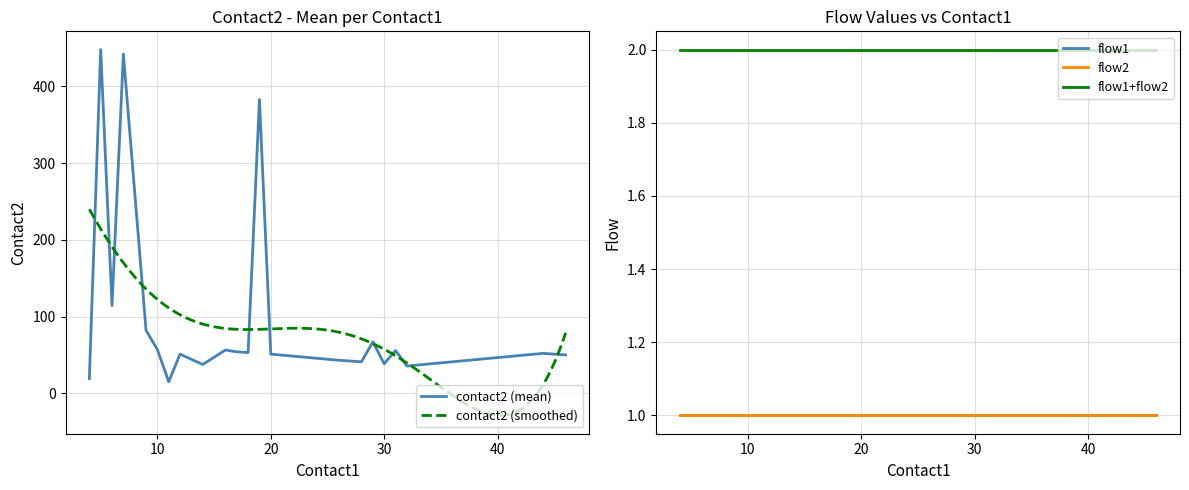

True or false: contact2 has a value of 100 at 20.

False